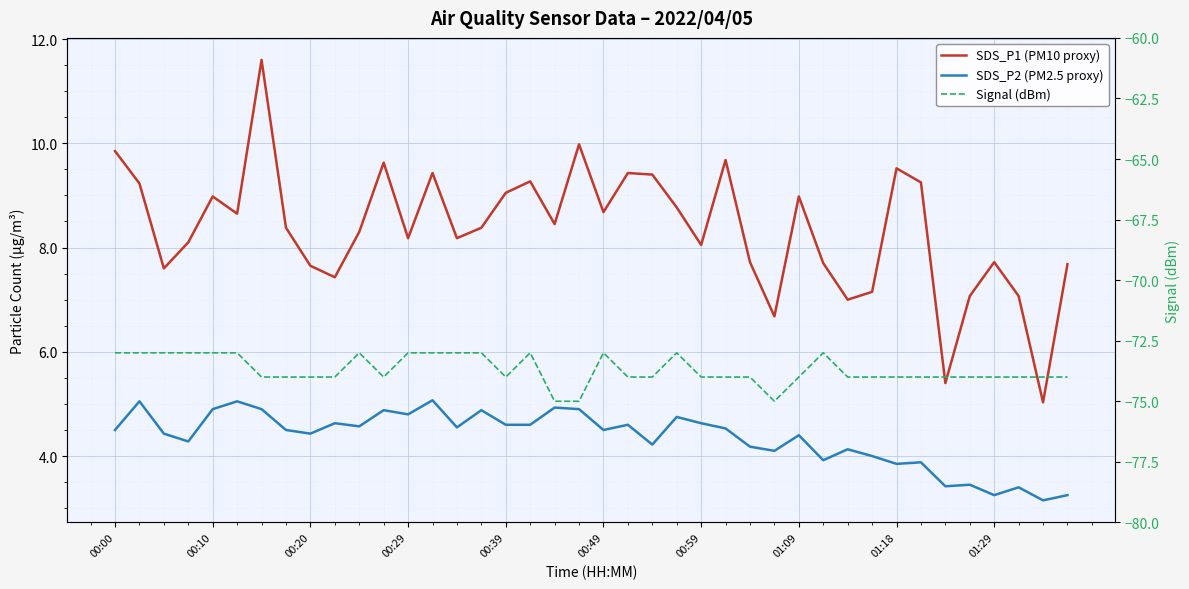

In Signal (dBm), how many points are lower than both neighbors (excluding endpoints)?

3